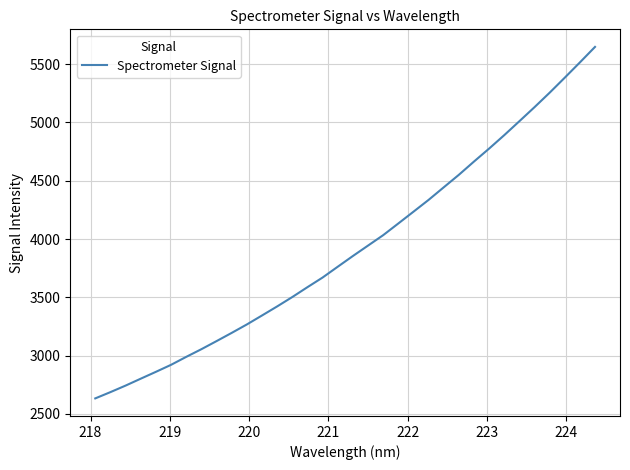

What is the difference between the maximum and minimum values?

3015.0